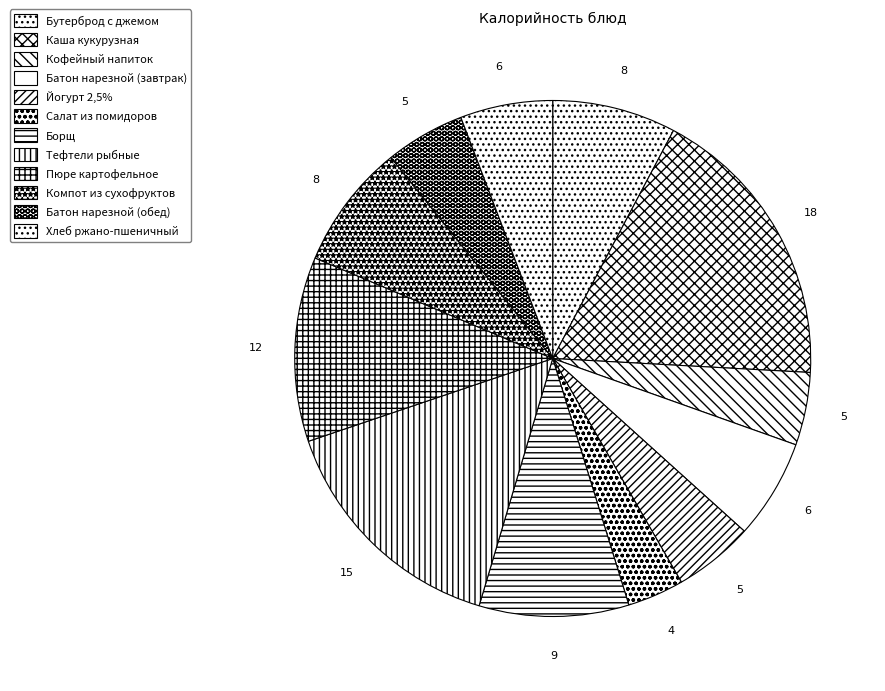

To the nearest percent, what is the difference between the largest and smallest slice percentages?

15%